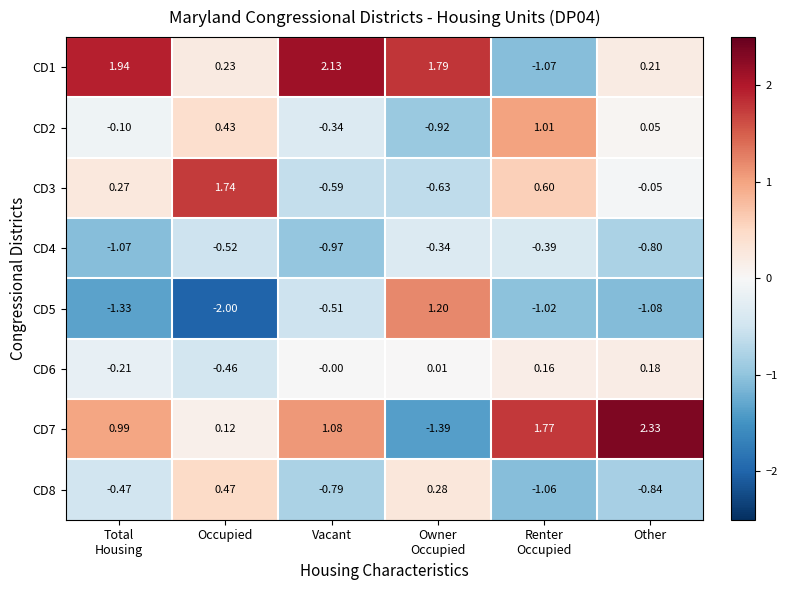

How many values in CD5 are below zero?

5